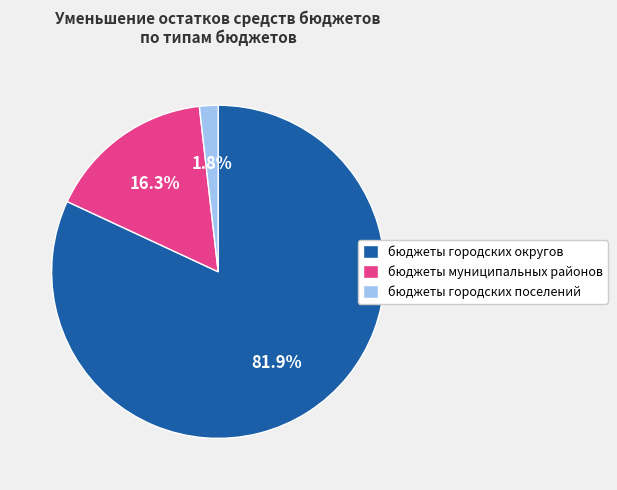

Which slice represents more than half of the pie?

бюджеты городских округов